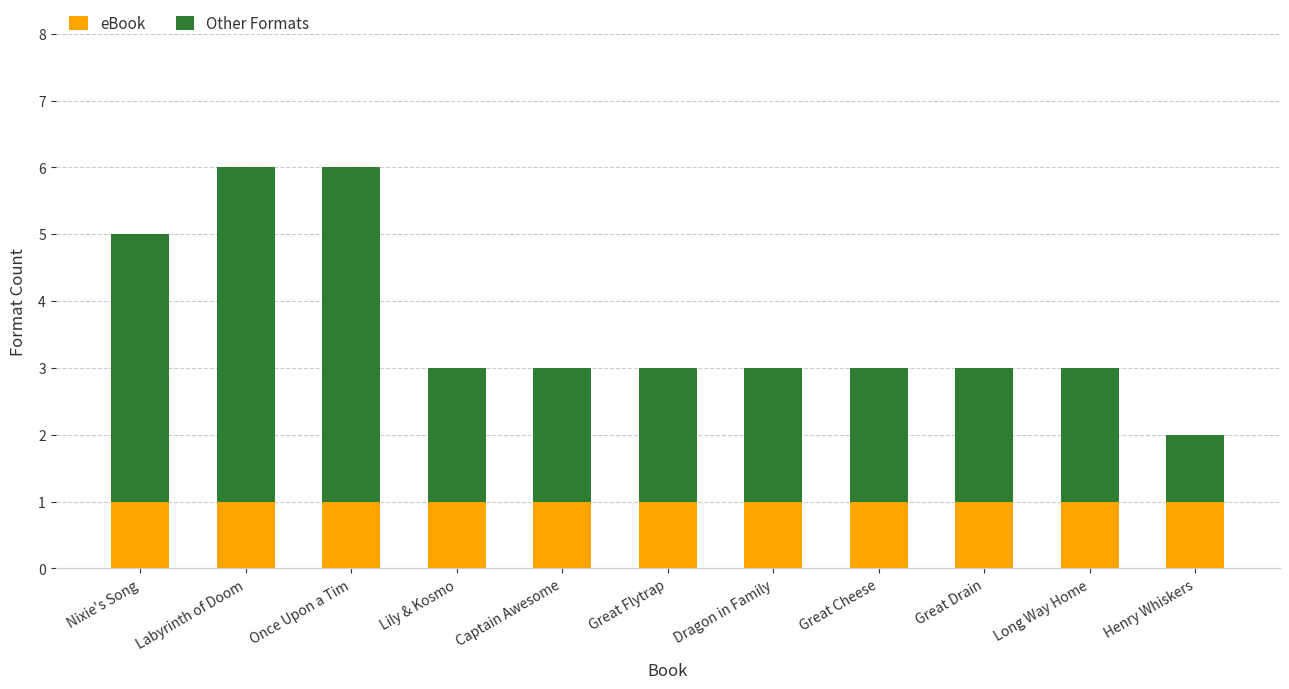

The eBook series shows 2 at Long Way Home. True or false?

False